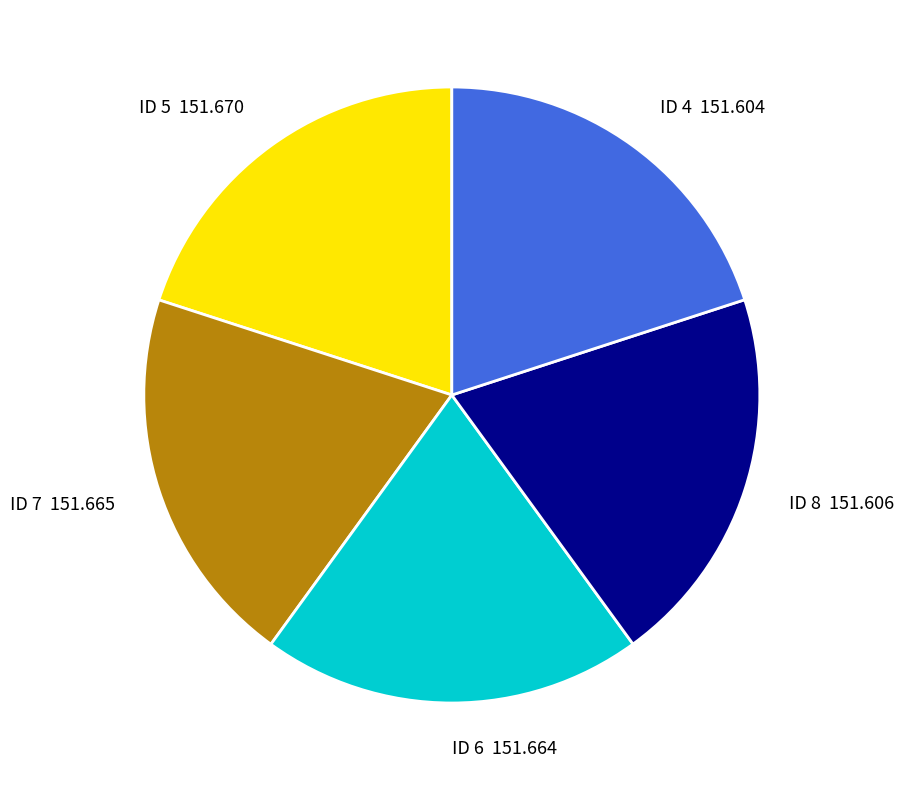

Does any single category account for the majority?

No